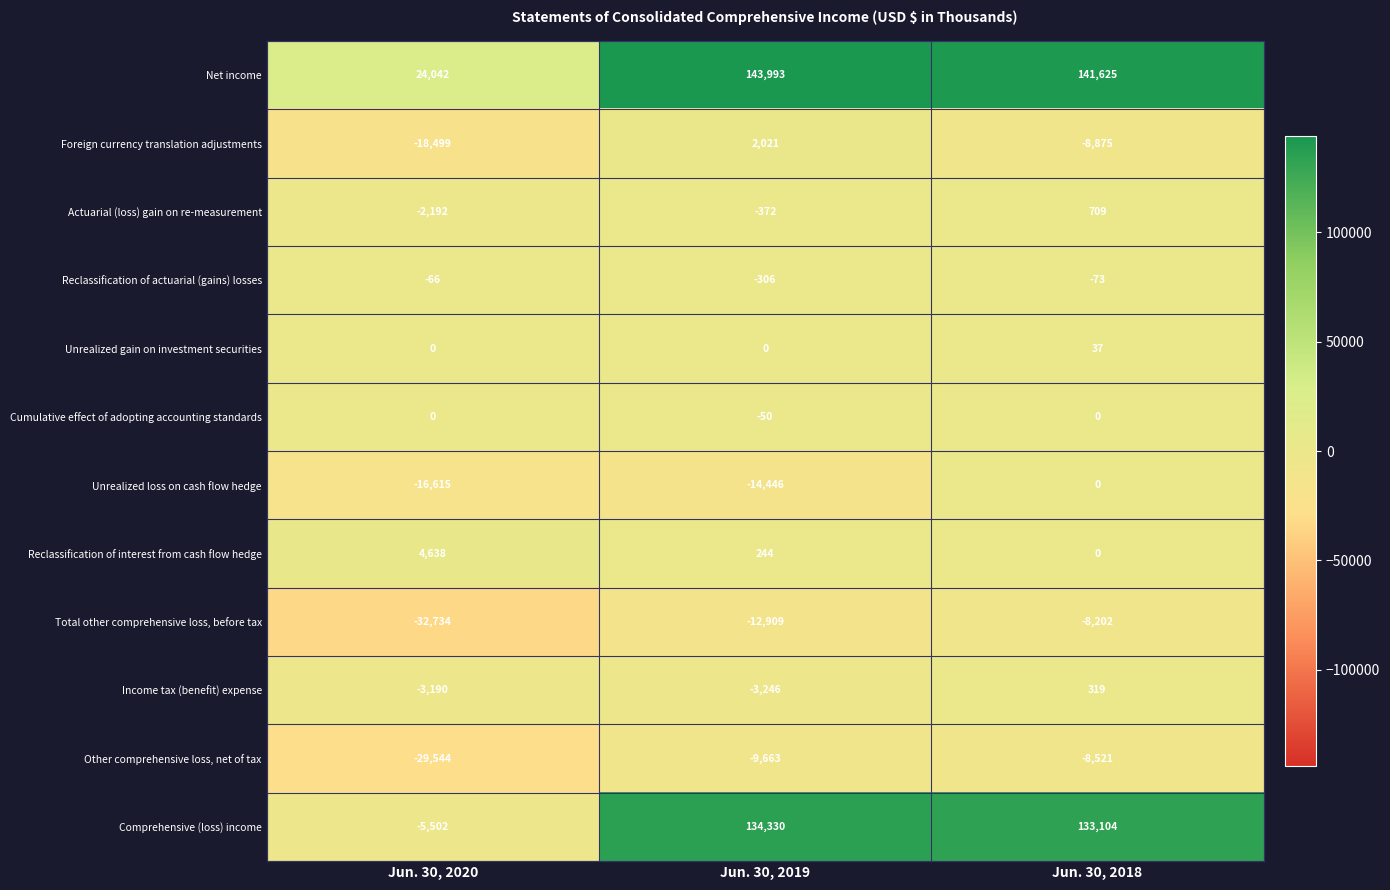

How many categories are shown in the chart?

3